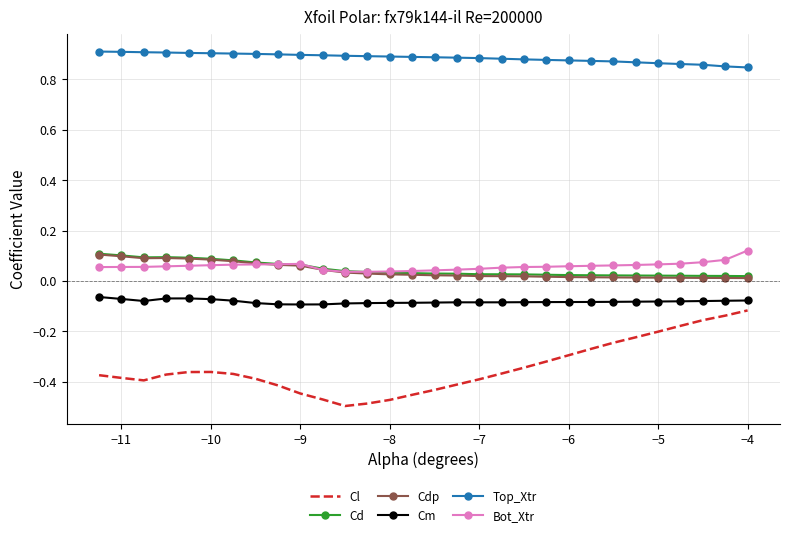

True or false: Cm and Cl intersect in this chart.

False